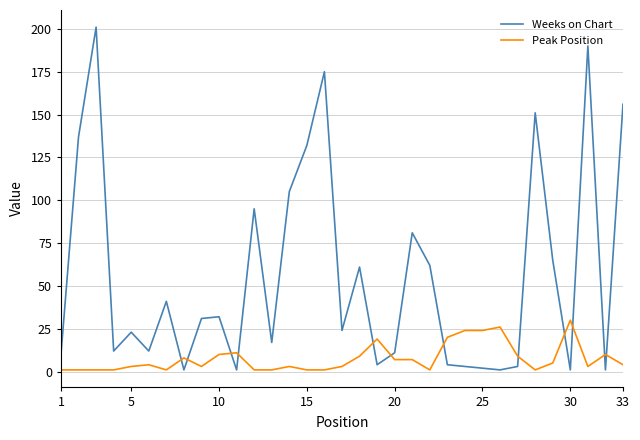

What is the maximum value for Peak Position?

30